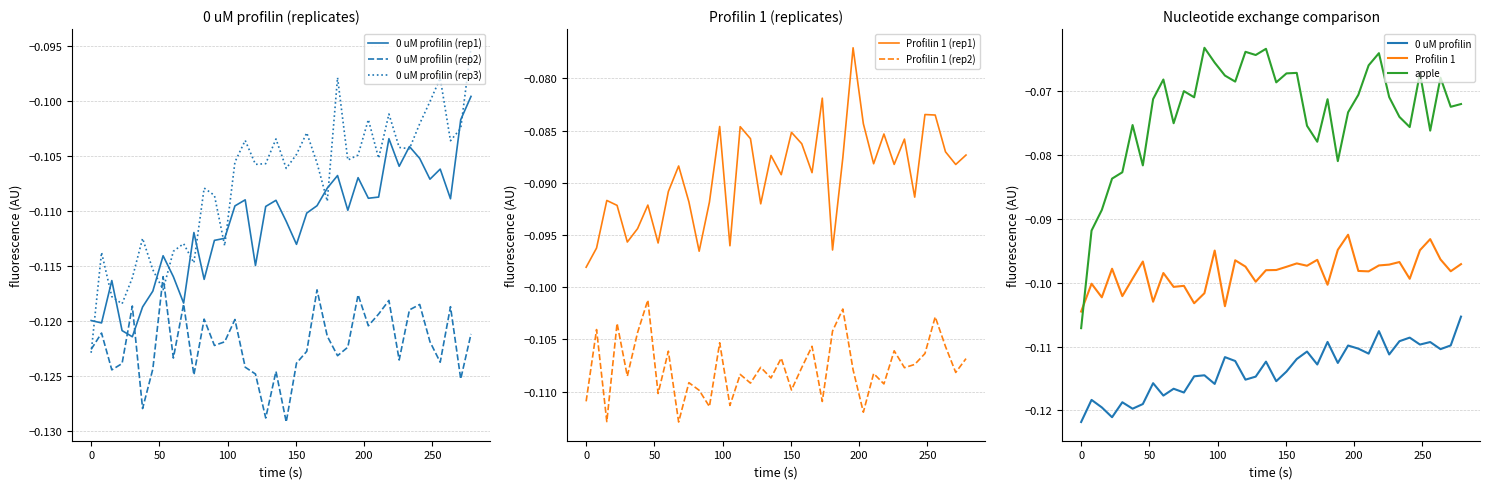

True or false: Profilin 1 (rep2) and Profilin 1 (rep1) intersect in this chart.

False